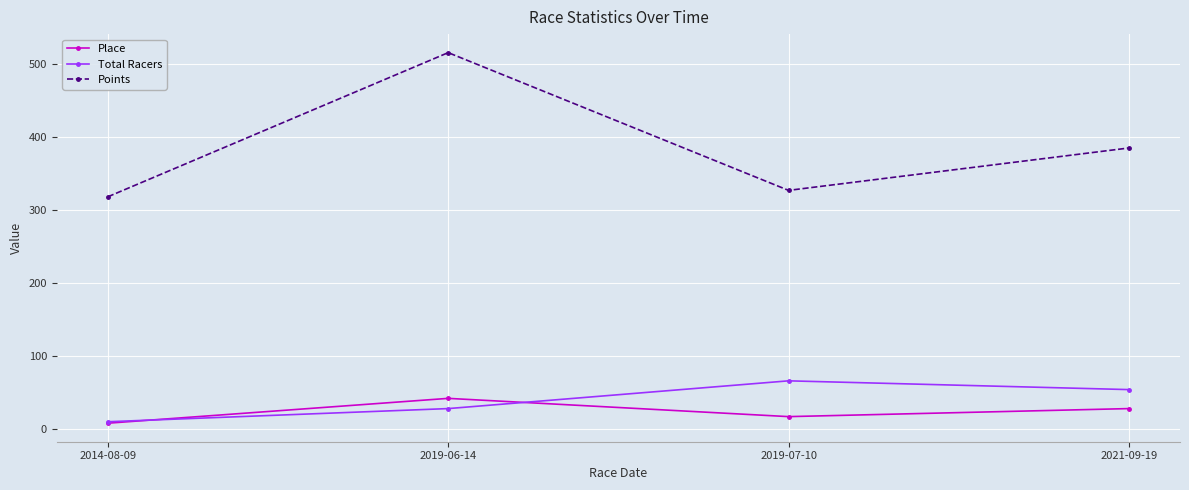

True or false: Points and Total Racers intersect in this chart.

False